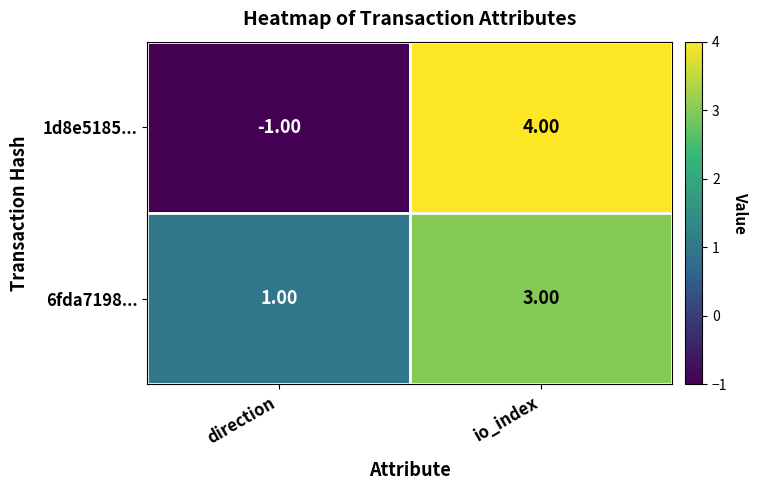

What is the greatest value displayed?

4